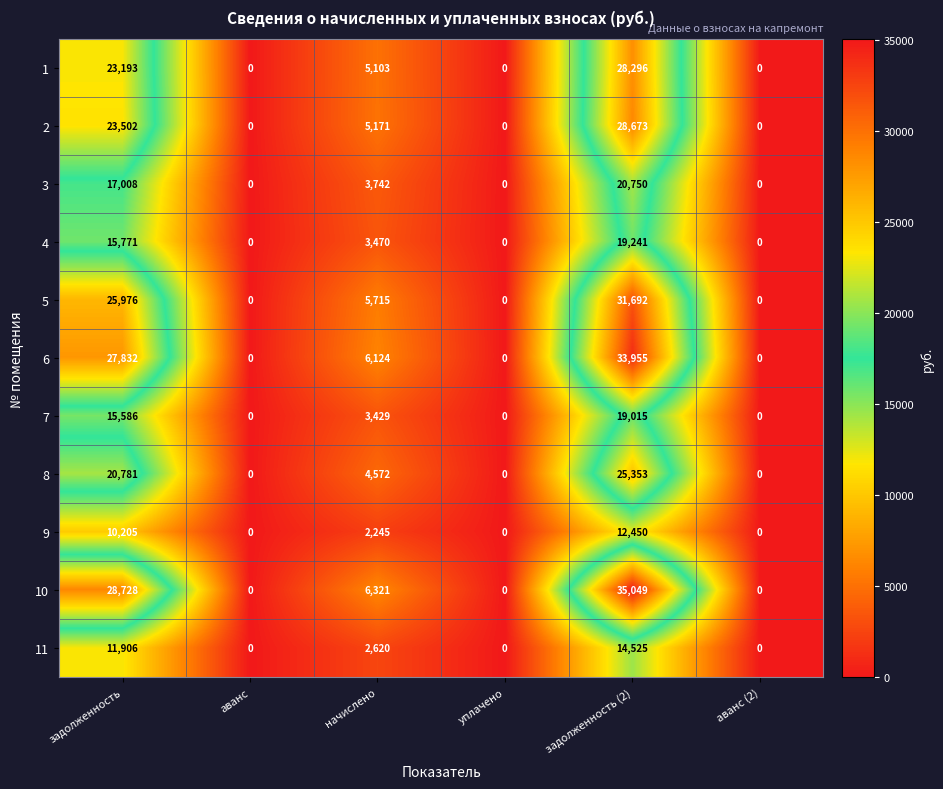

True or false: 10 has a value of 20542 at уплачено.

False